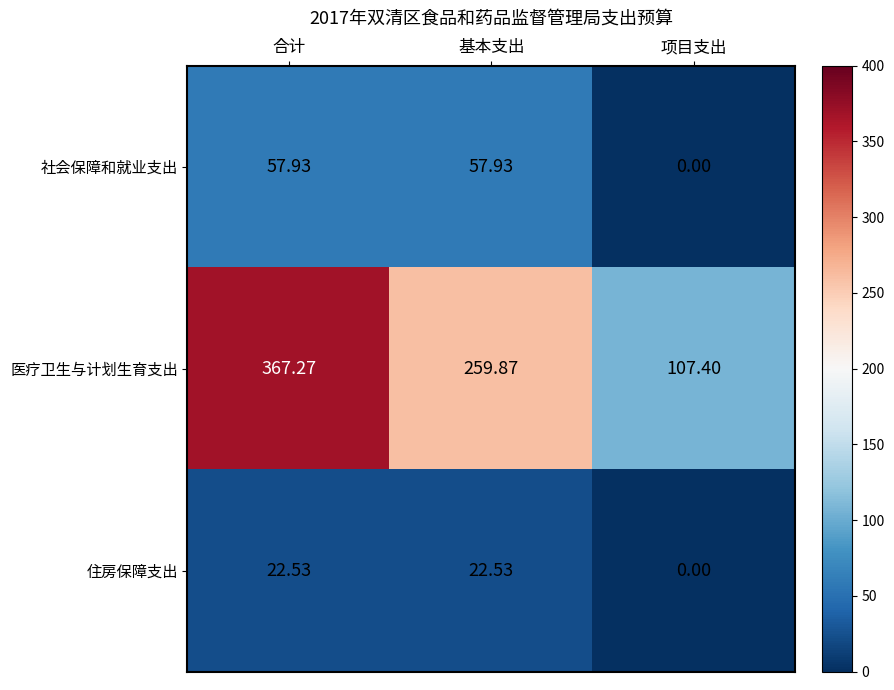

How many series are shown in this chart?

3